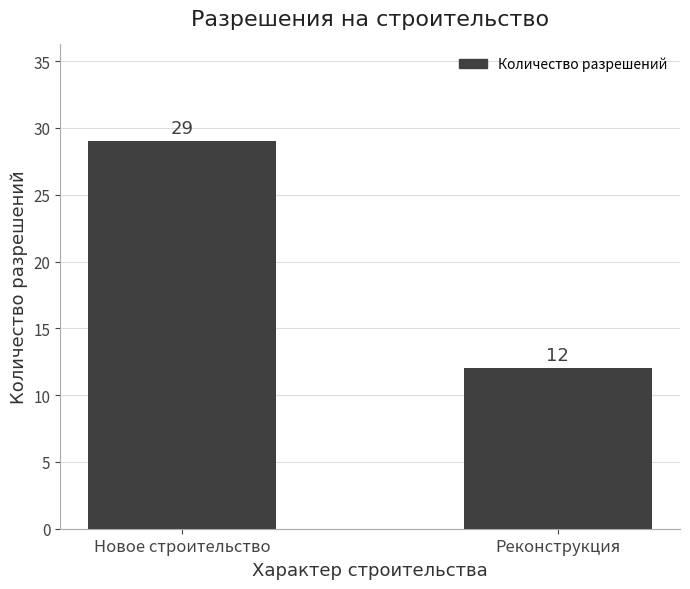

Is it true that the value at Новое строительство is 29?

True